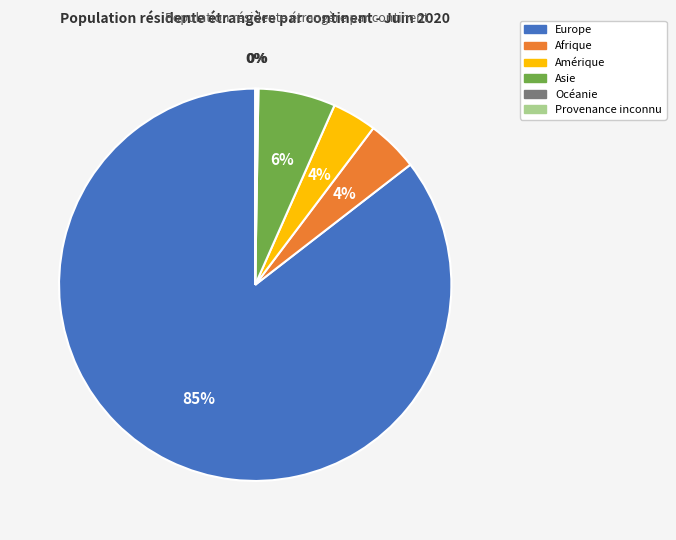

To the nearest percent, what is the average slice percentage?

17%